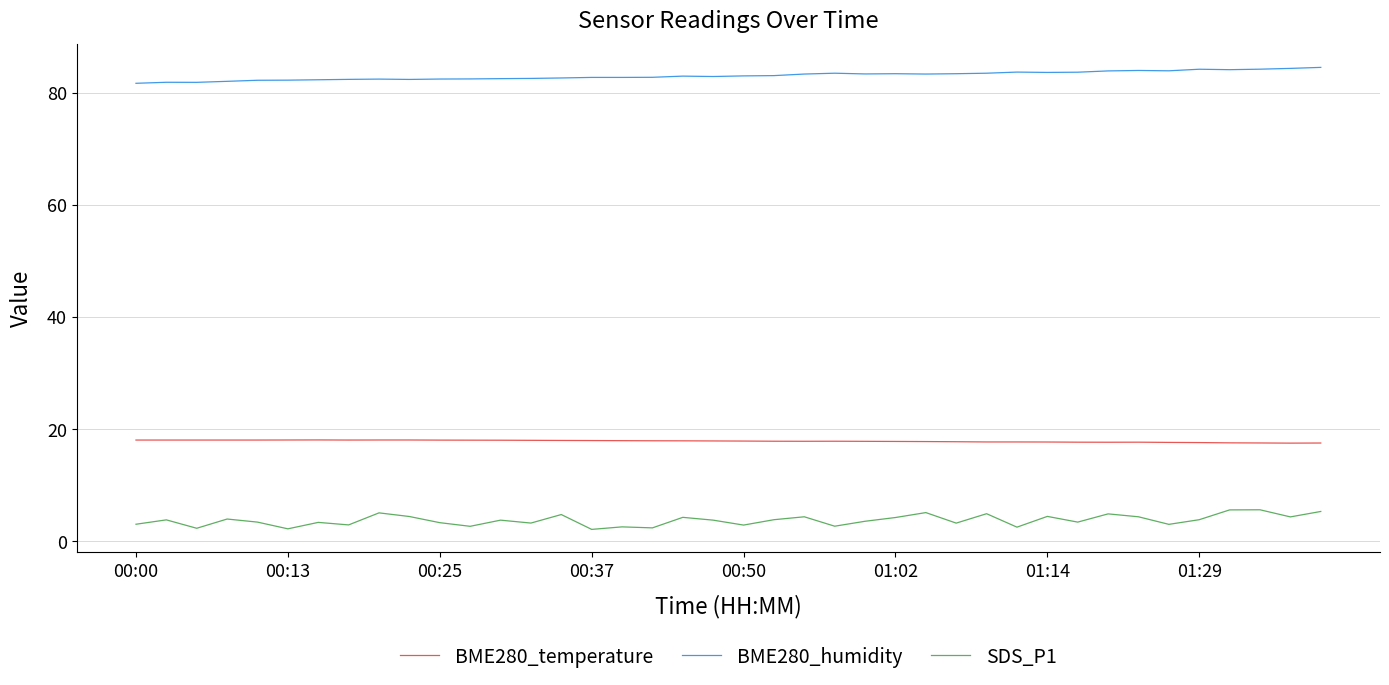

Which series has the largest total across all categories?

BME280_humidity